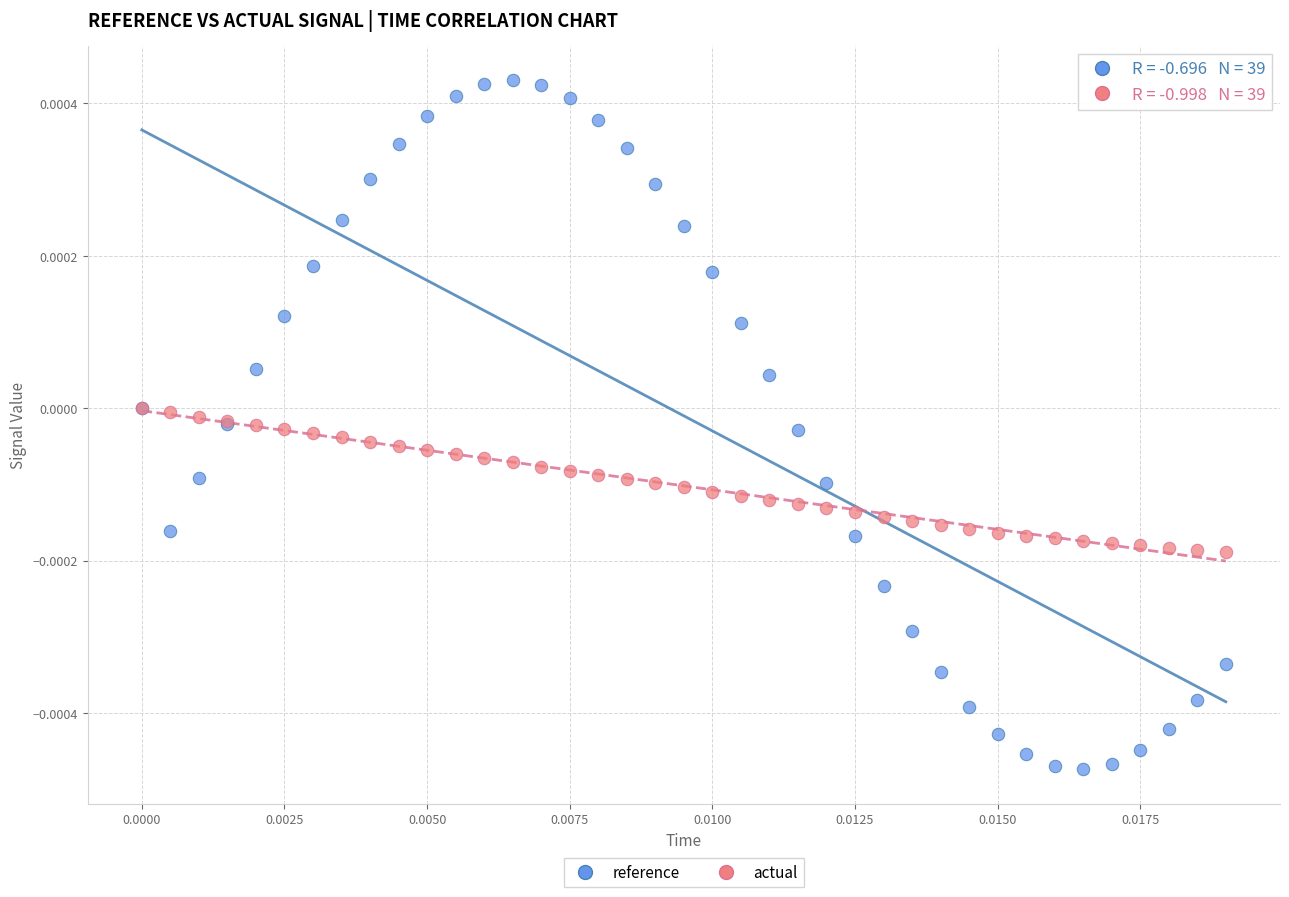

Which series contains the lowest Y value?

reference